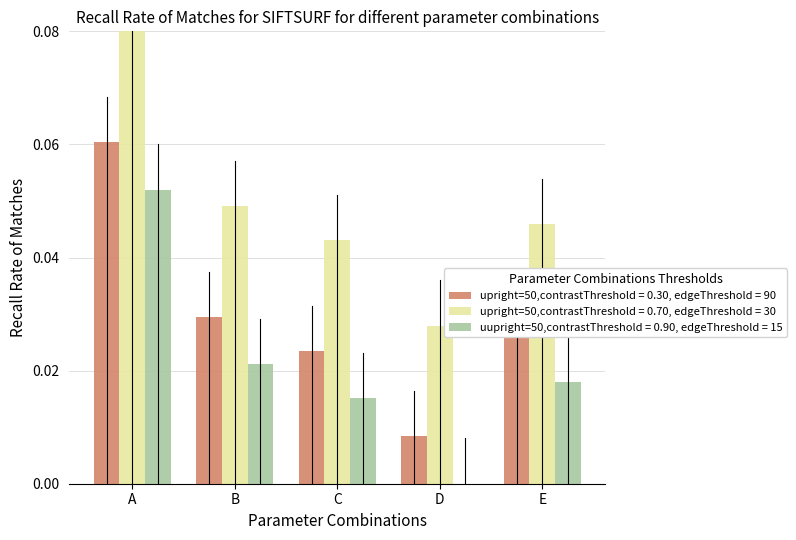

Is it true that uupright=50,contrastThreshold = 0.90, edgeThreshold = 15 equals 0.0 at C?

True